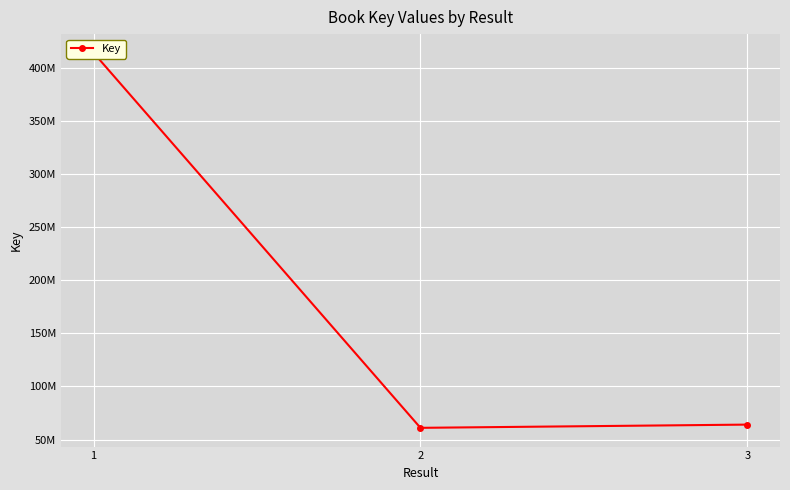

Does the chart display data point markers on the line(s)?

Yes